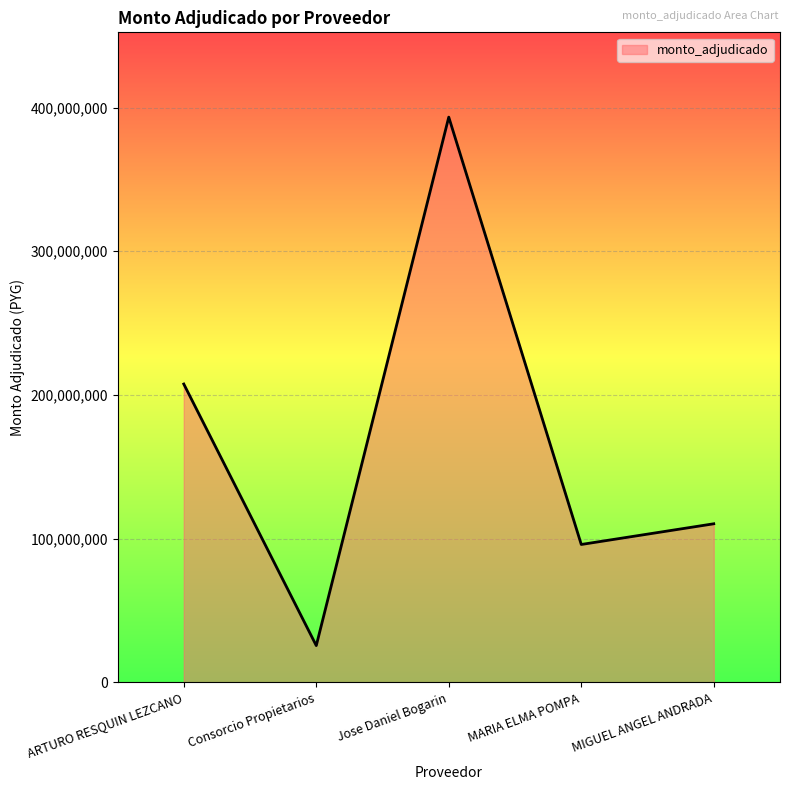

What is the change in value from Jose Daniel Bogarin to MARIA ELMA POMPA?

-297333348